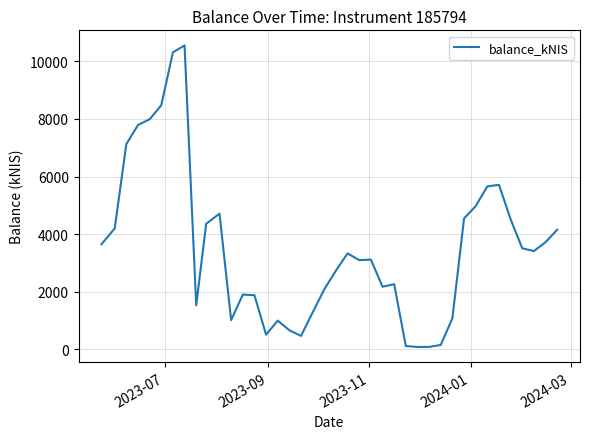

What is the maximum value shown in the chart?

10551.8